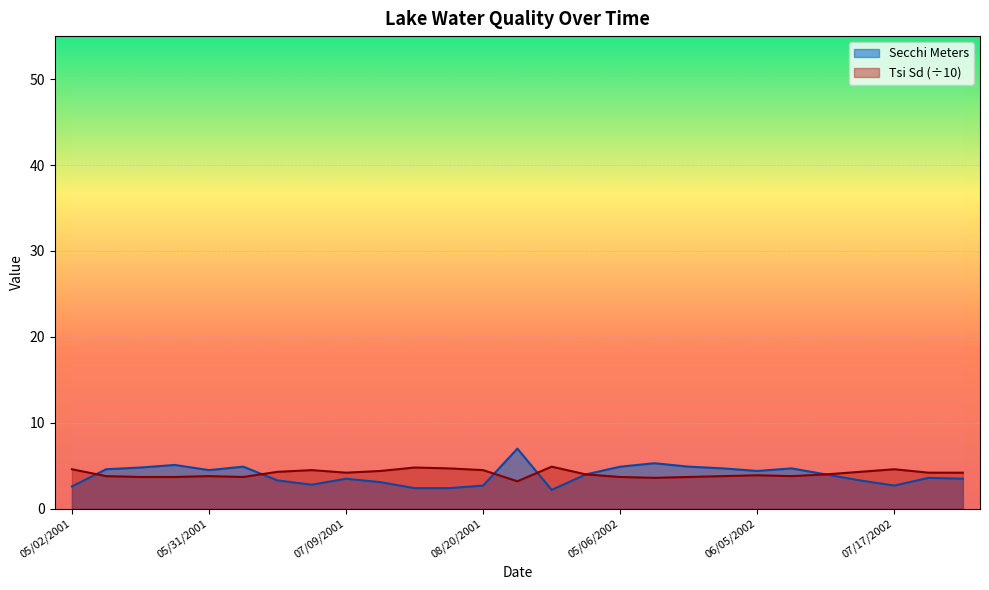

What is the spread (max minus min) of values at 09/08/2001?

2.7